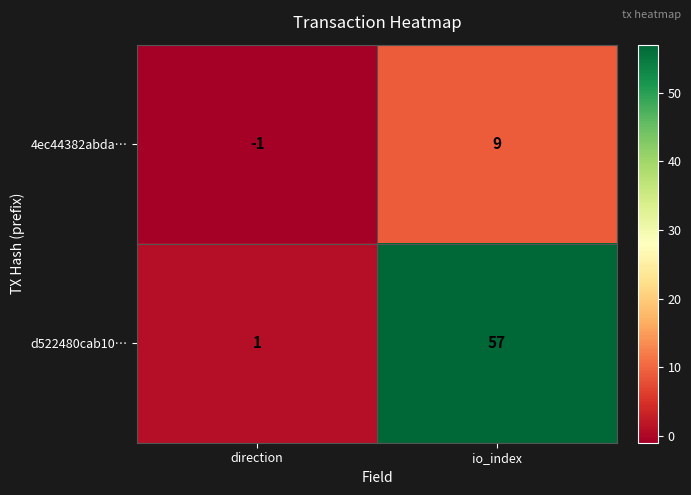

At which category is the sum across all series the highest?

io_index